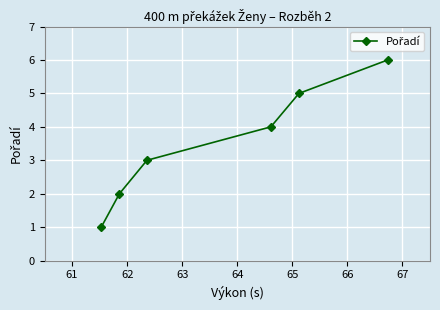

What is the greatest value displayed?

6